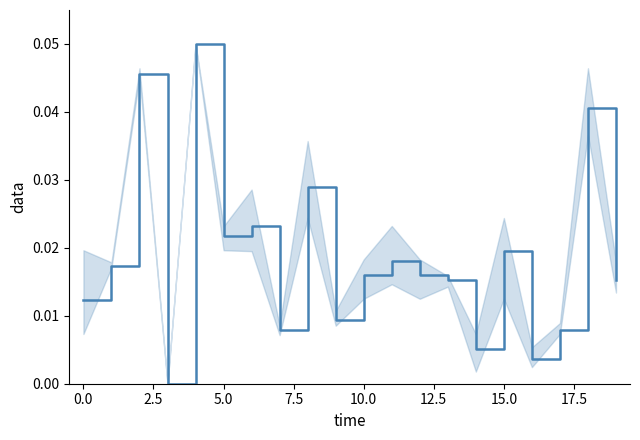

Which has a higher value, 10.0 or 5.0?

5.0